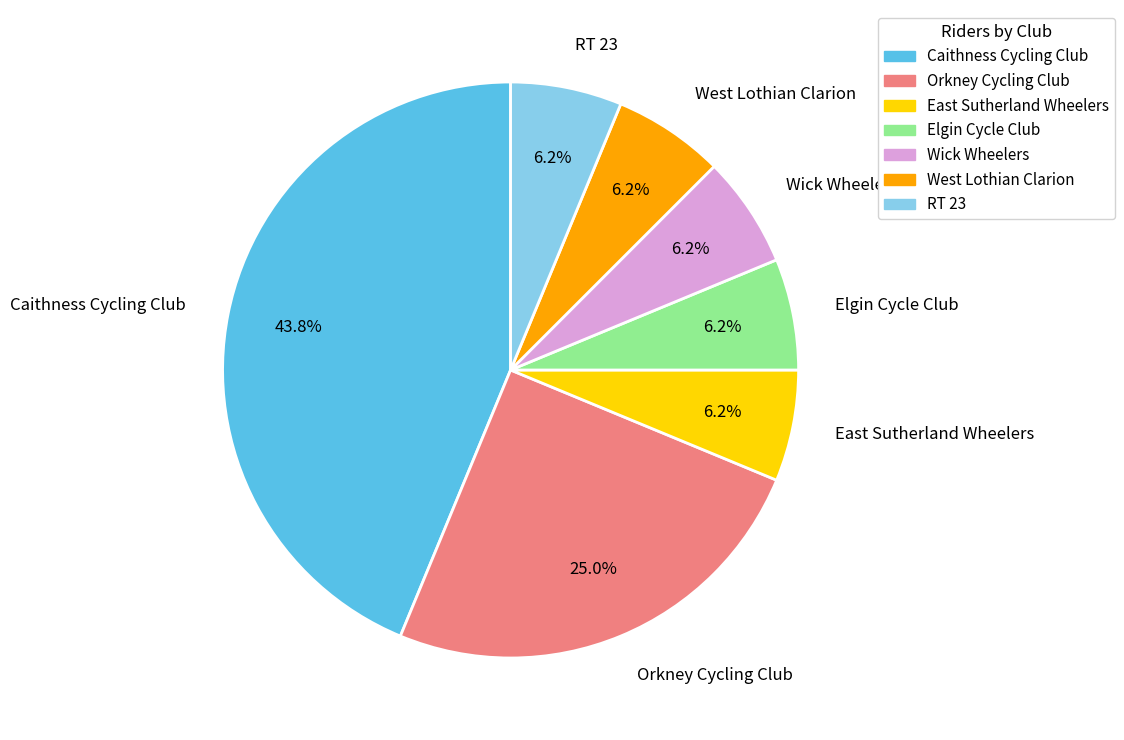

The West Lothian Clarion slice represents 6% of the pie. True or false?

True